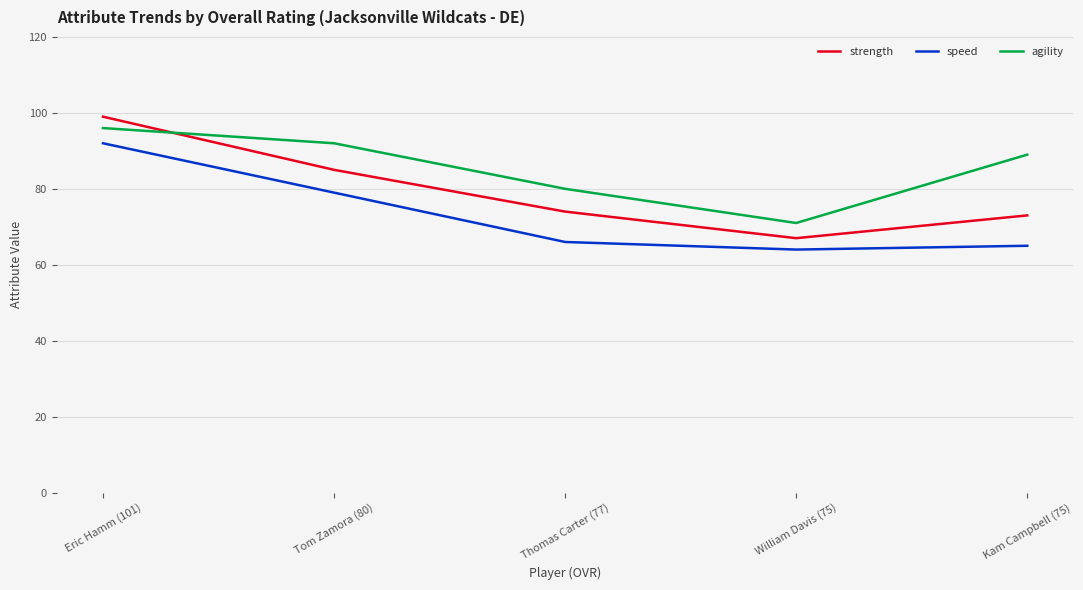

What are all the series names shown in the legend?

strength, speed, agility